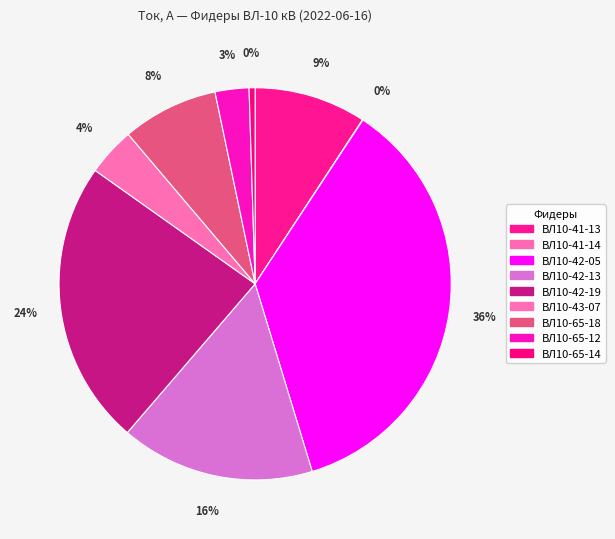

Which category has the biggest portion of the pie?

ВЛ10-42-05